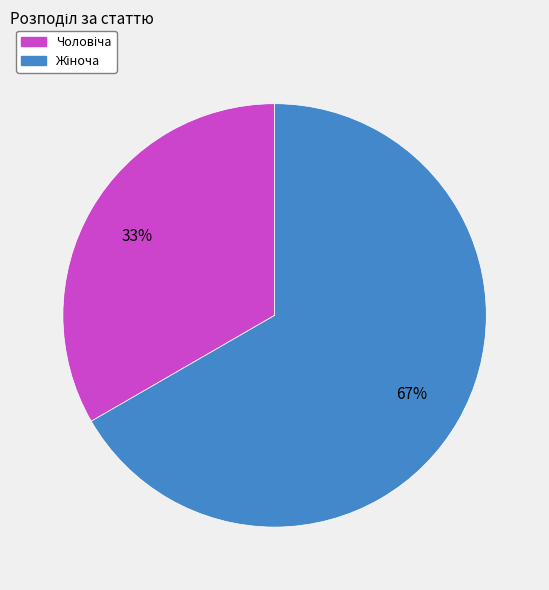

Is there a majority slice in this chart?

Yes